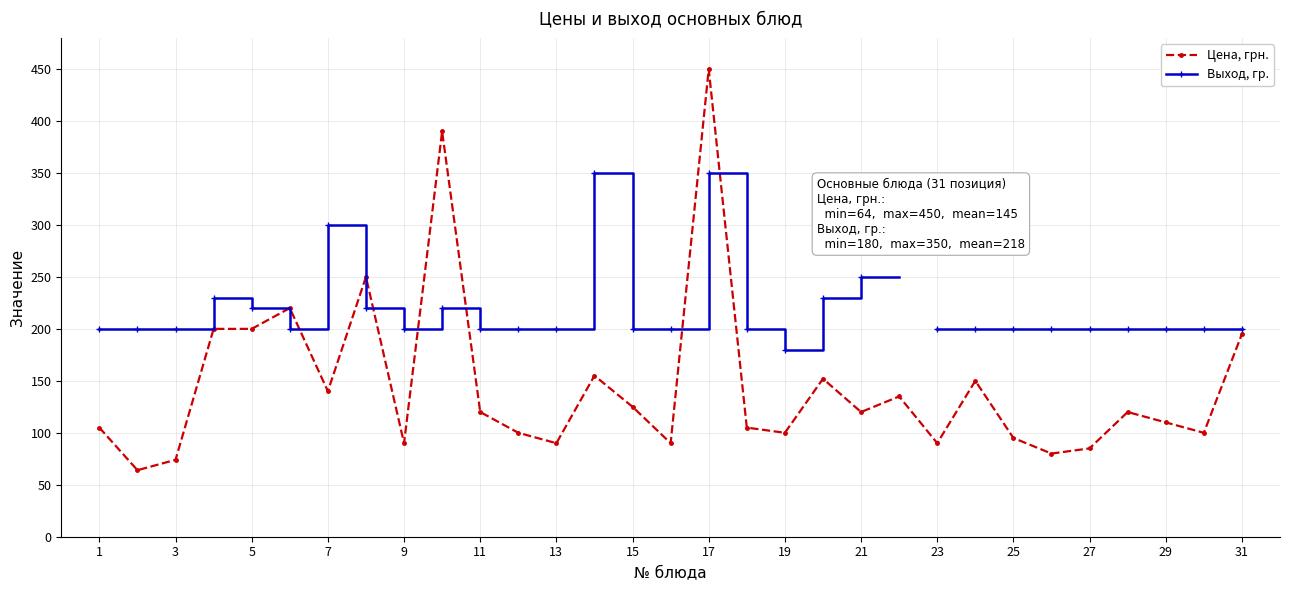

True or false: Выход, гр. has more than 1 points higher than both neighbors.

True